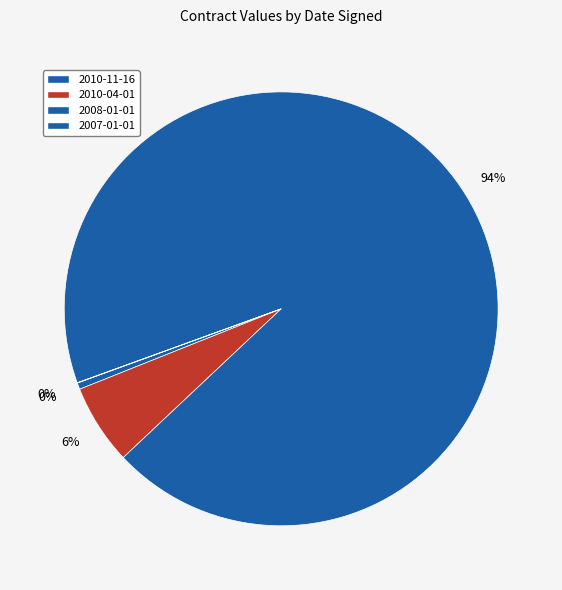

What is the majority slice?

2008-01-01